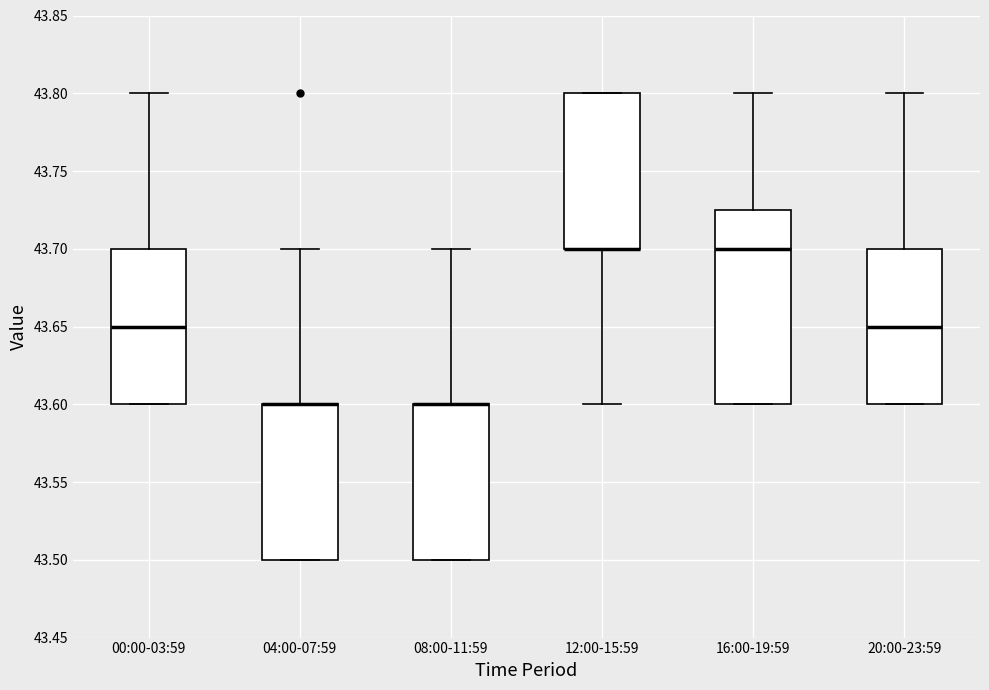

Where is the lower edge of the box for 12:00-15:59 on the y-axis? The values are not printed on the chart, so give them approximately, as read against the axis.

43.700